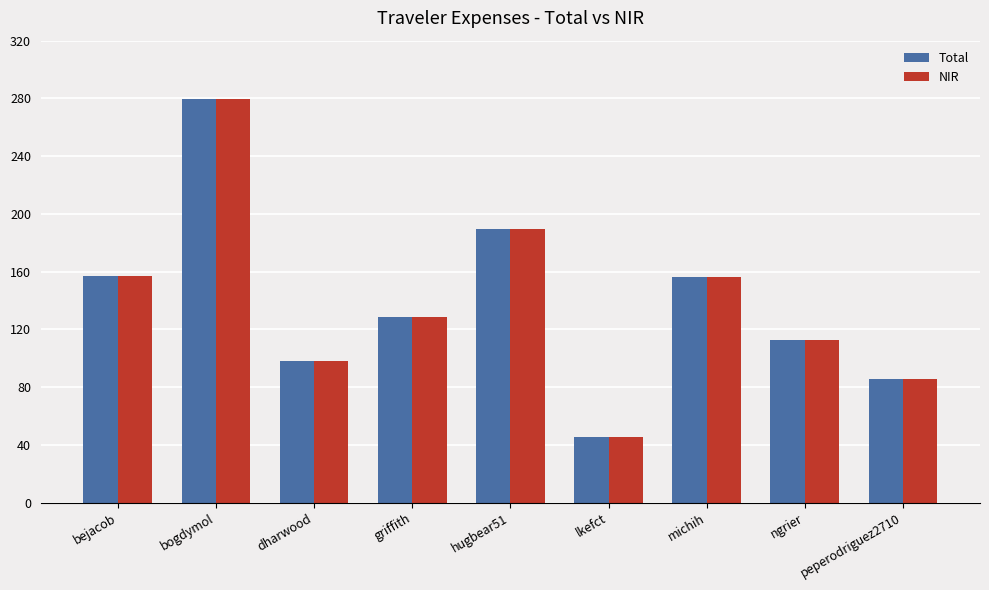

What is the lowest value of the Total series?

45.2